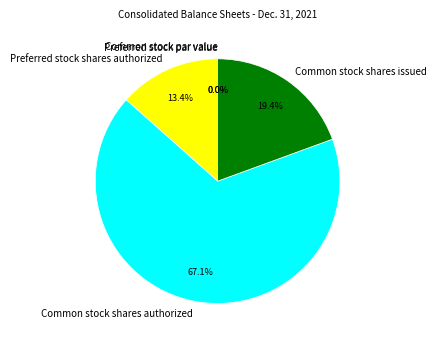

How much of the chart is everything except Preferred stock par value?

100.0%